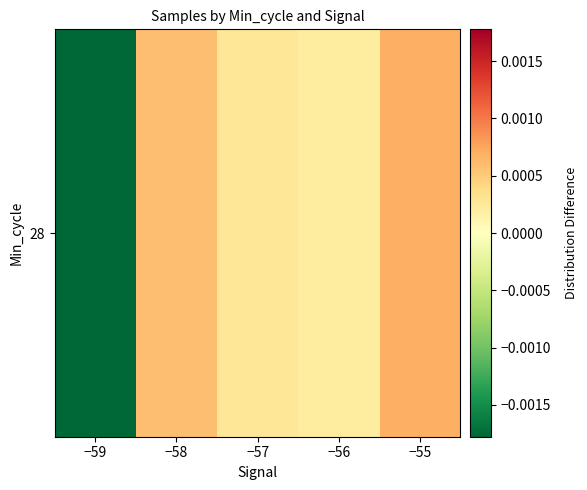

Reading left to right, what are all the values shown in this chart?

−59=-0.0	−58=0.0	−57=0.0	−56=0.0	−55=0.0